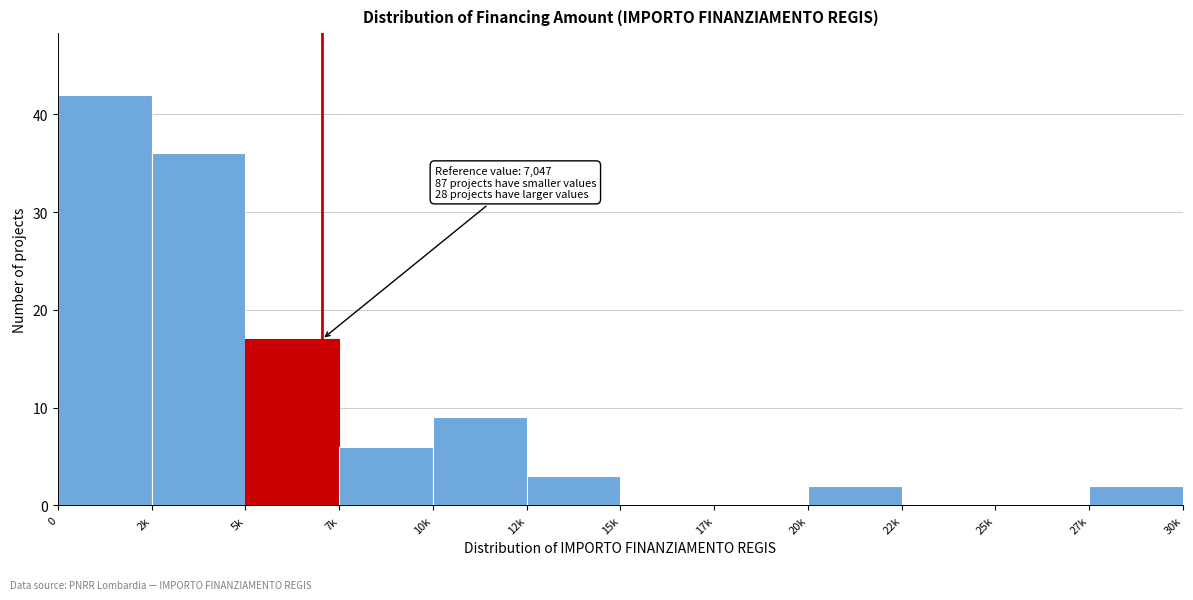

Reading left to right, transcribe all the data shown in this chart.

0=42	2k=36	5k=17	7k=6	10k=9	12k=3	15k=0	17k=0	20k=2	22k=0	25k=0	27k=2